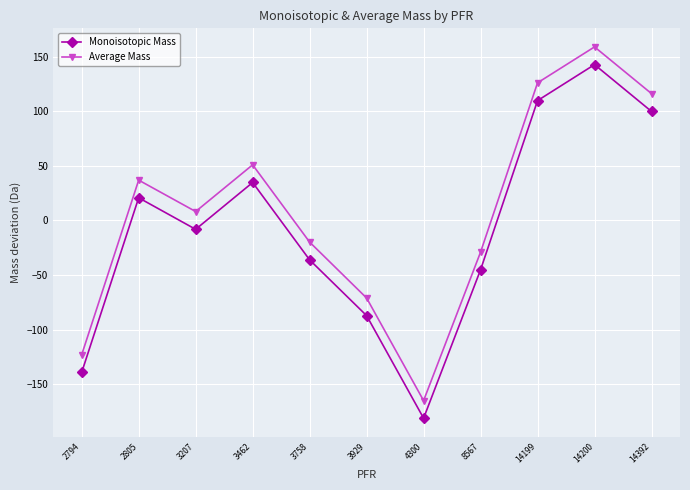

Which series has the largest total across all categories?

Average Mass